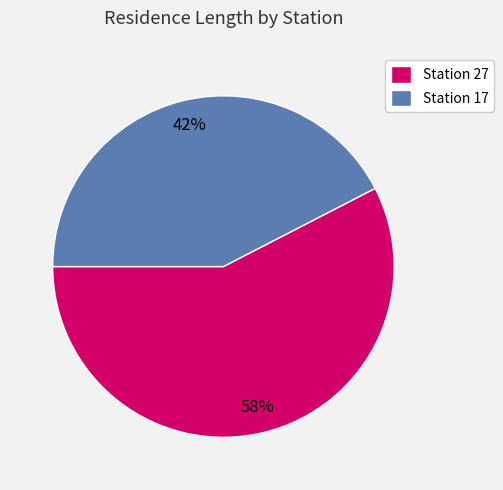

Between Station 17 and Station 27, which is larger?

Station 27